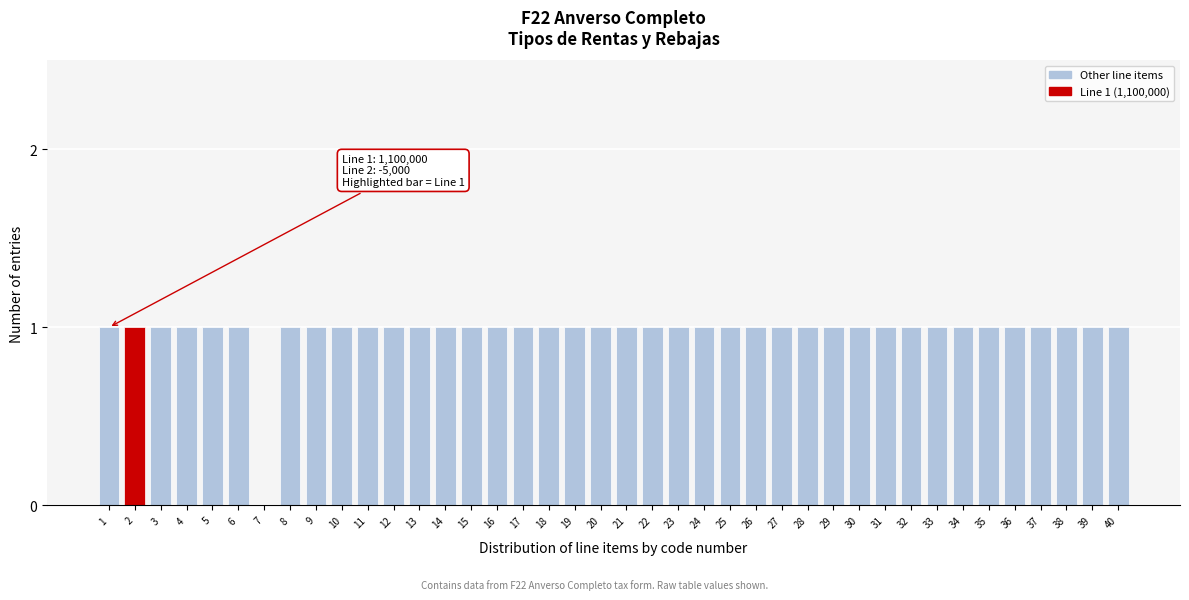

The chart shows a value of 1 at 39. True or false?

True